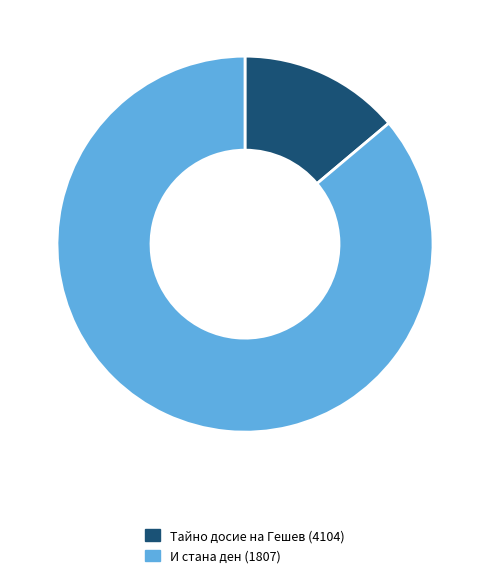

True or false: Тайно досие на Гешев (4104) accounts for 14% of the total.

True